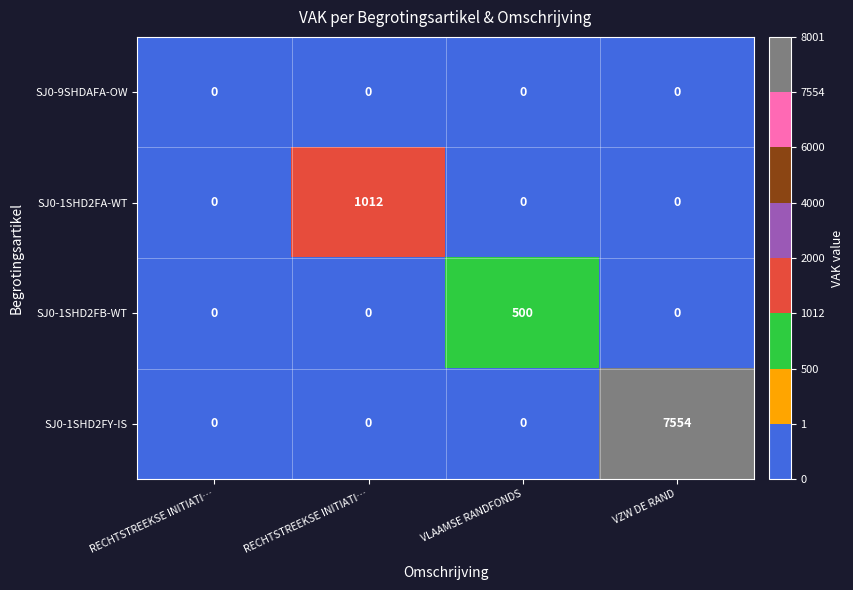

Which series has the largest range (max minus min)?

SJ0-1SHD2FY-IS